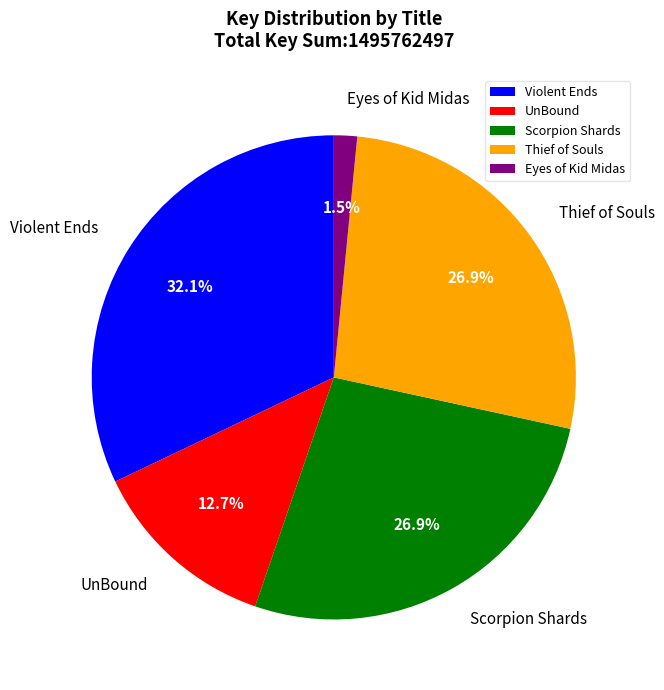

Is Eyes of Kid Midas the majority of the pie?

No